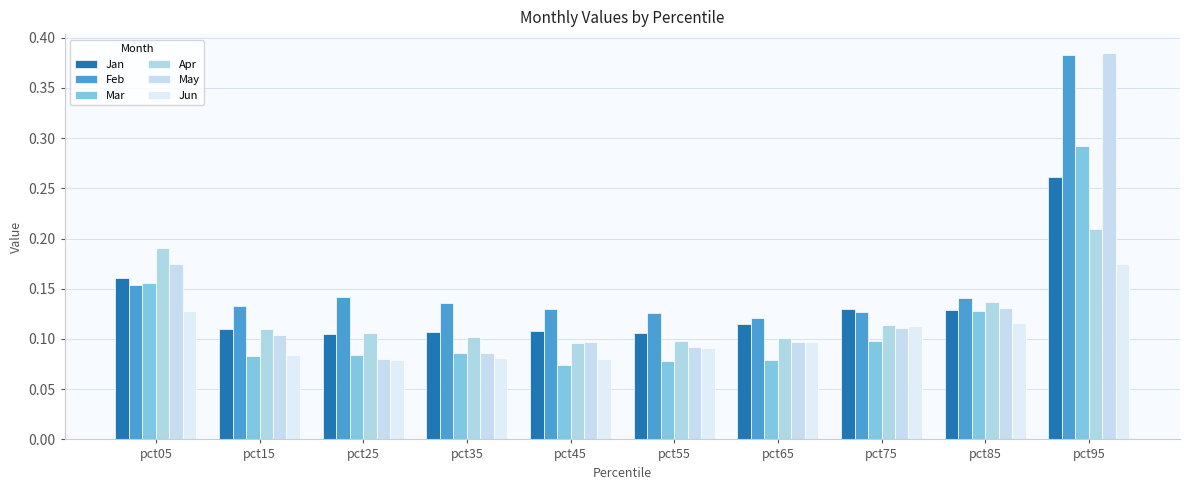

Which category has the highest value across all series?

pct95